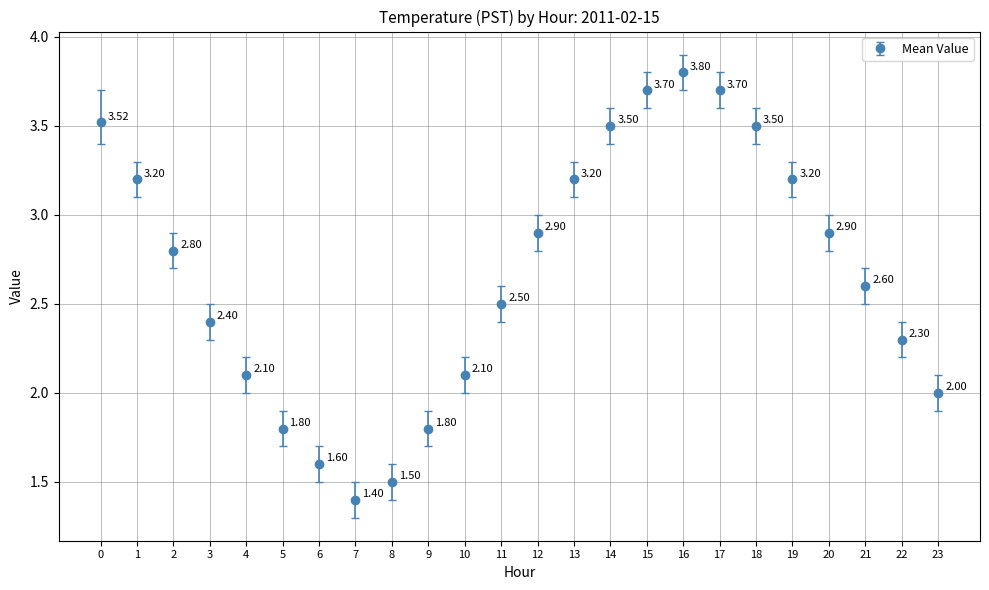

What is the ratio of the value at 11 to the value at 16?

0.7